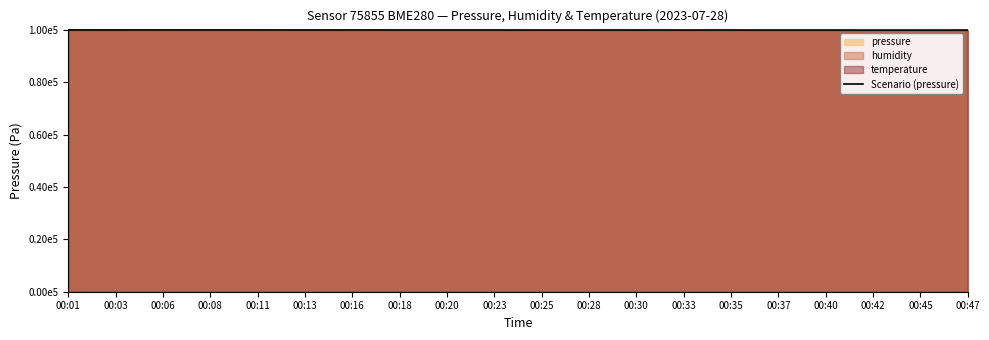

Count the number of categories in the chart.

20